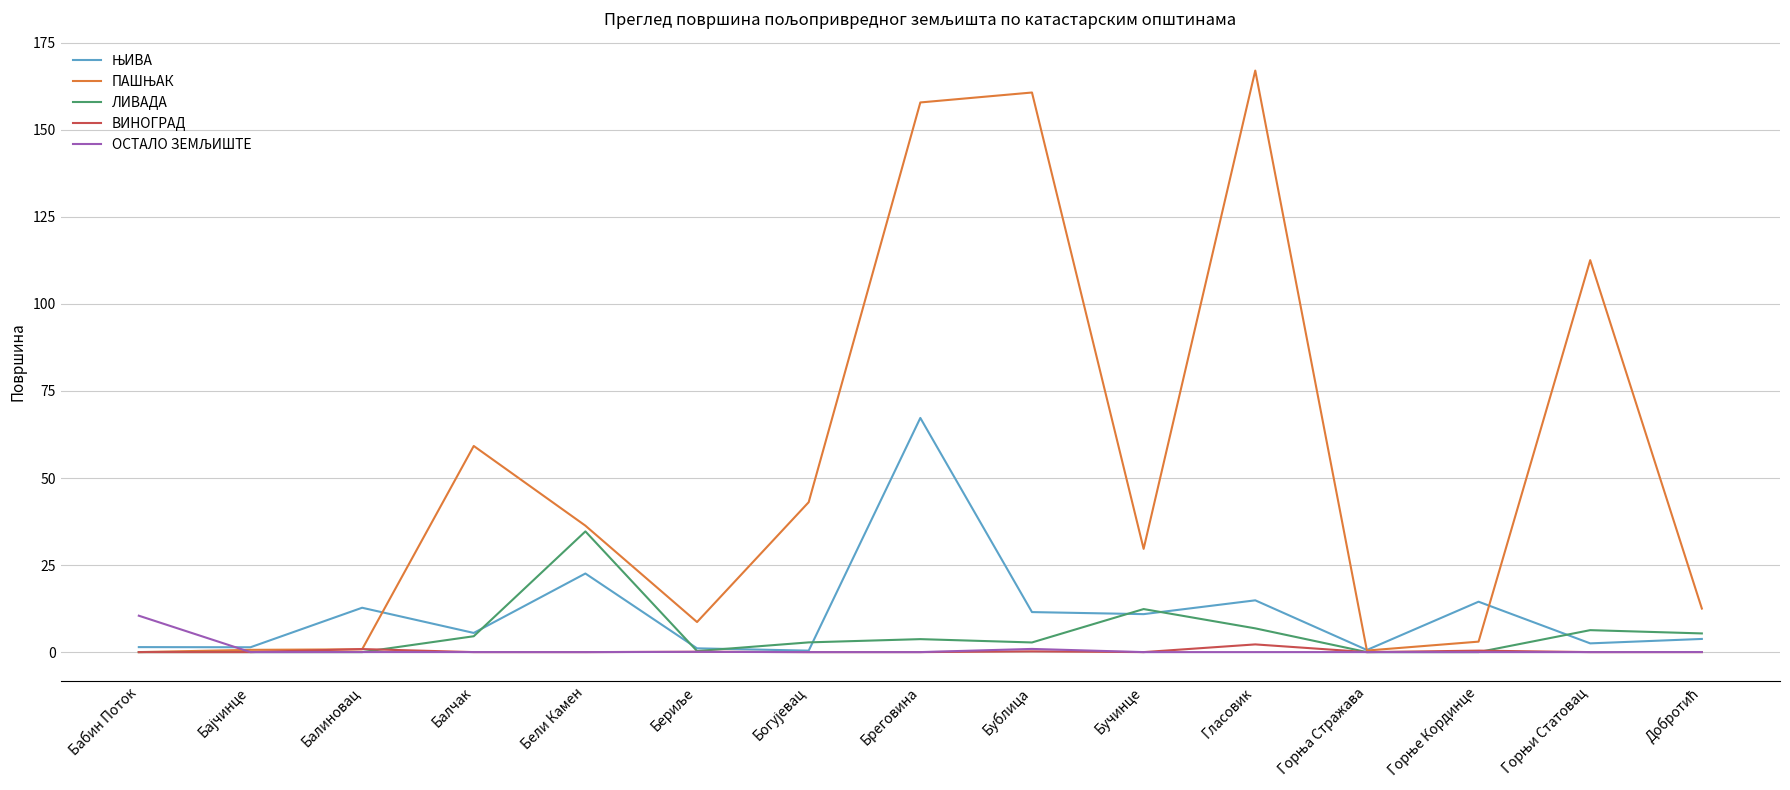

What position from the left is Бели Камен?

5